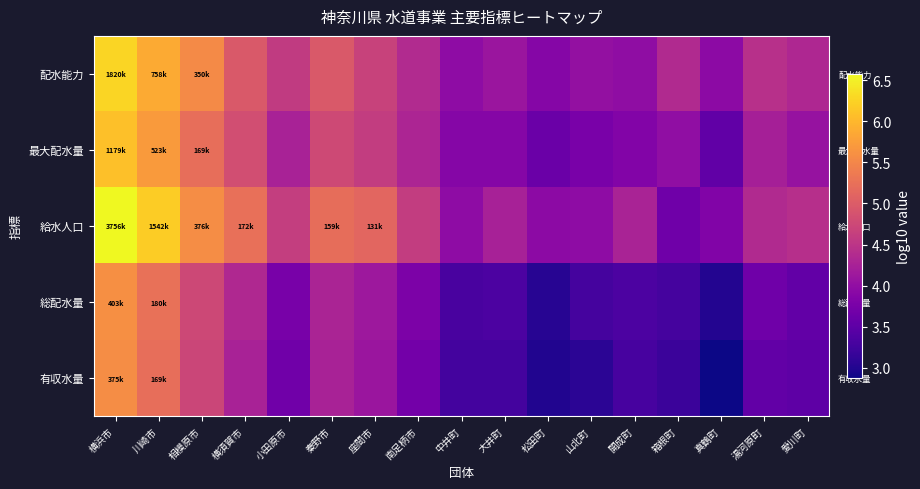

Rank the series at 小田原市 from highest to lowest value.

給水人口, 配水能力, 最大配水量, 総配水量, 有収水量